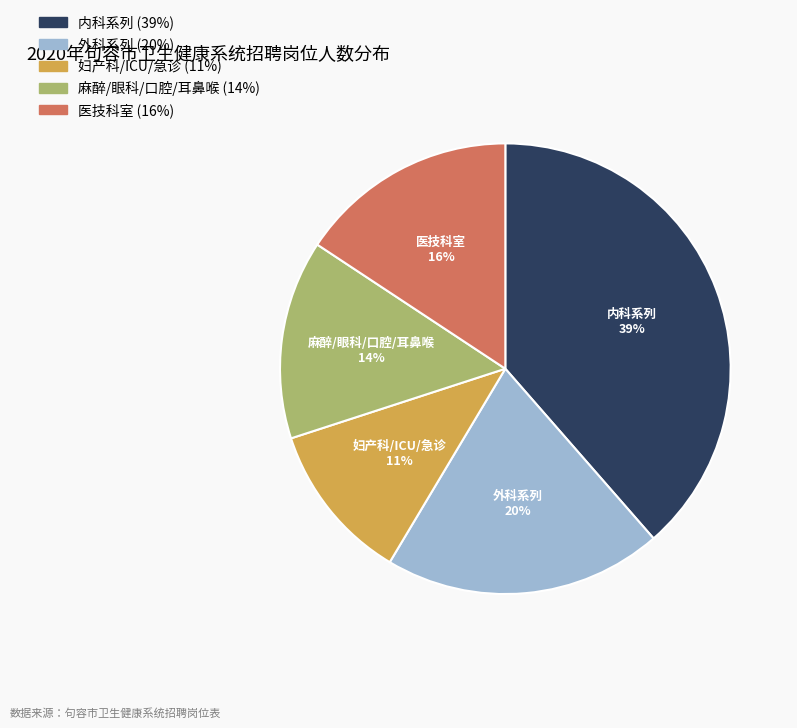

Does any single category account for the majority?

No